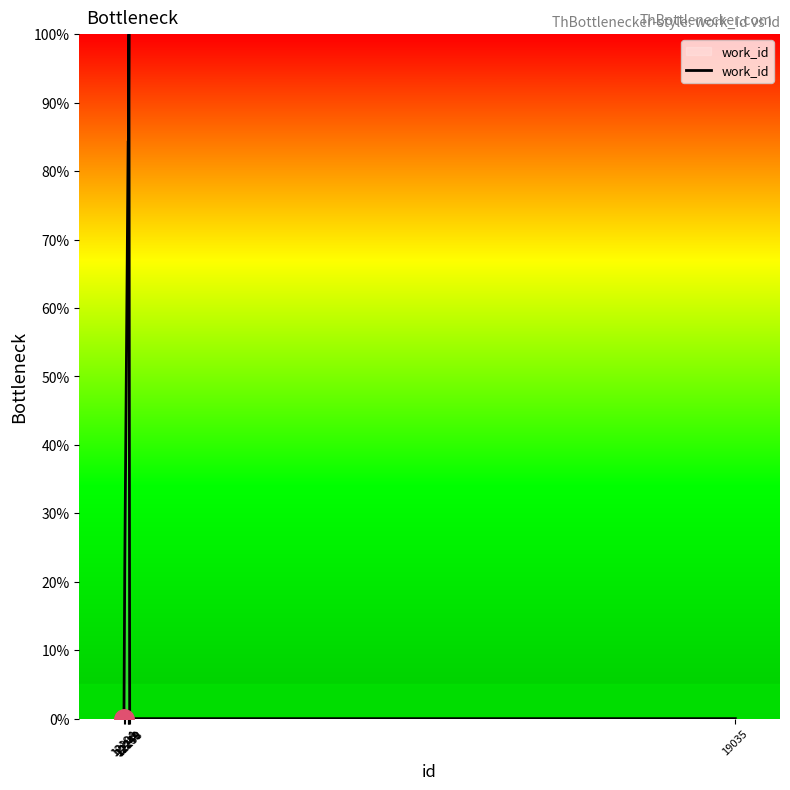

Which has a higher value, 12194 or 12250?

12250